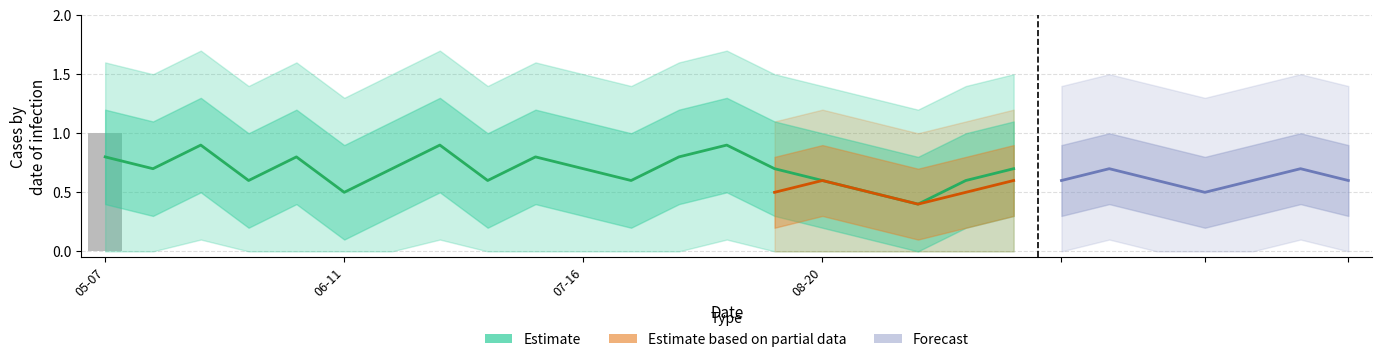

Between 2019-09-10 and 2019-07-16, which is larger?

2019-09-10